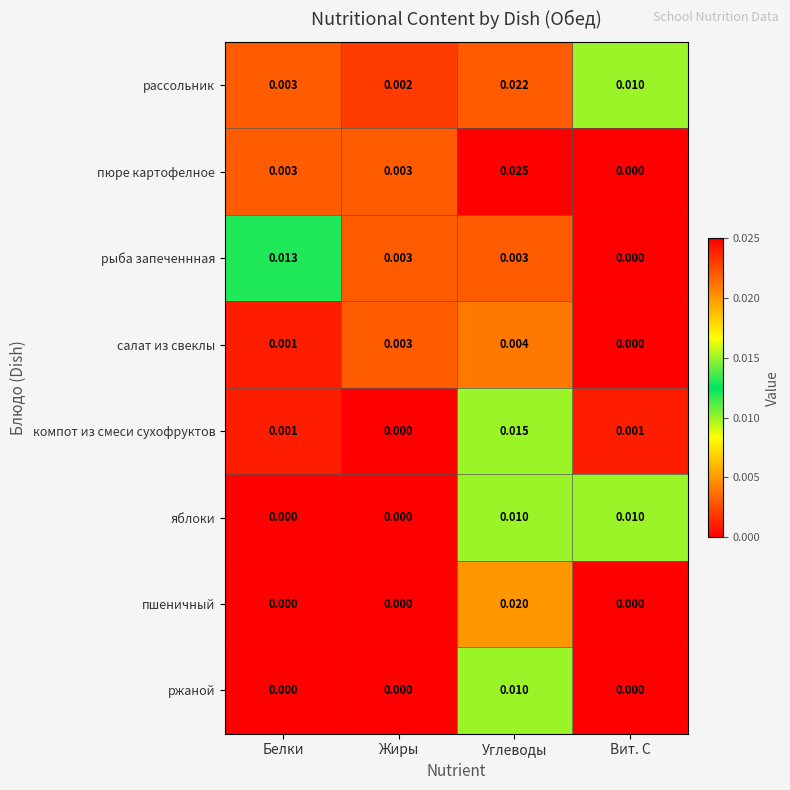

At how many categories does at least one series exceed 0?

4